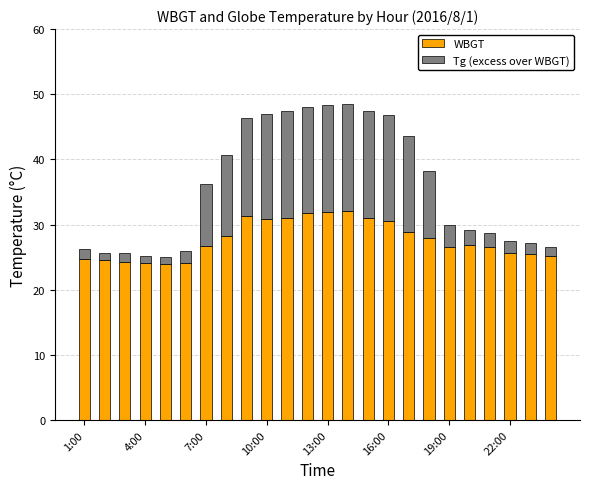

Count the number of data series in this chart.

2